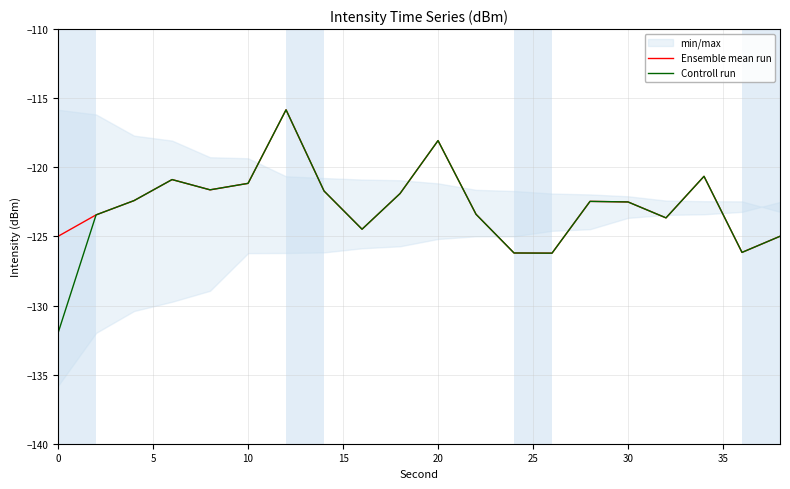

How many lines are shown in the chart?

2